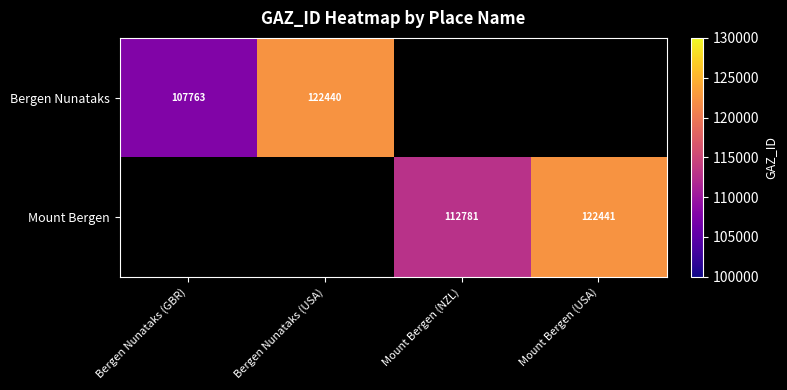

The Mount Bergen series shows 73515 at Mount Bergen (USA). True or false?

False